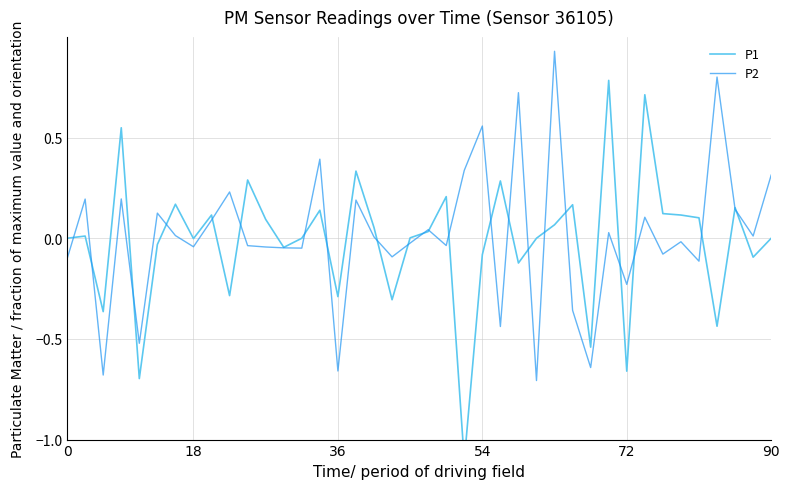

After their last crossing, which series has the higher values: P1 or P2?

P2